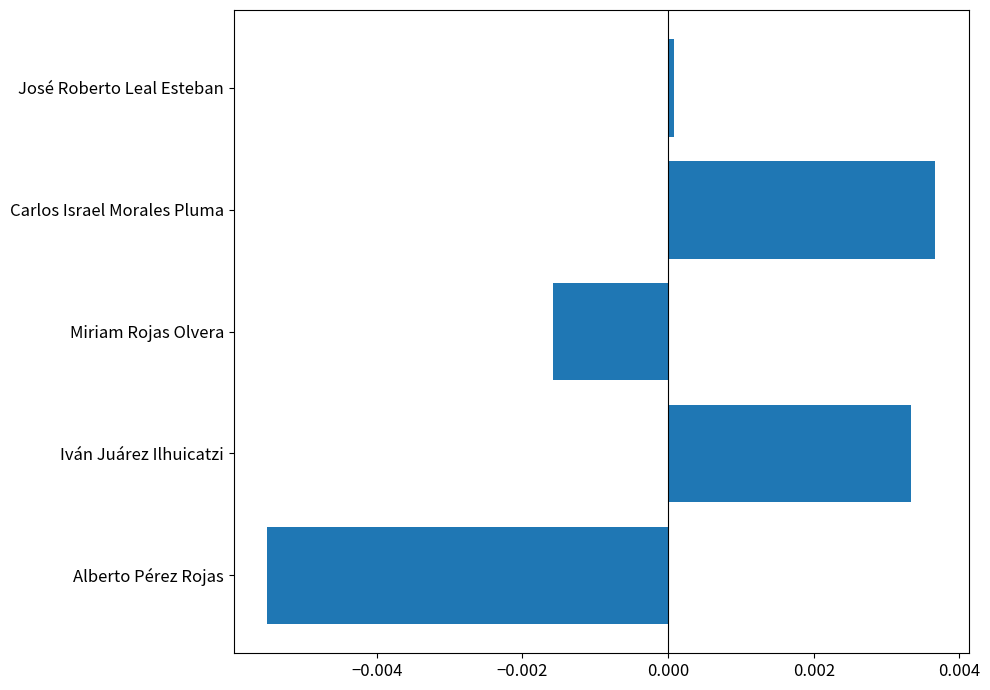

How many values are above zero?

3